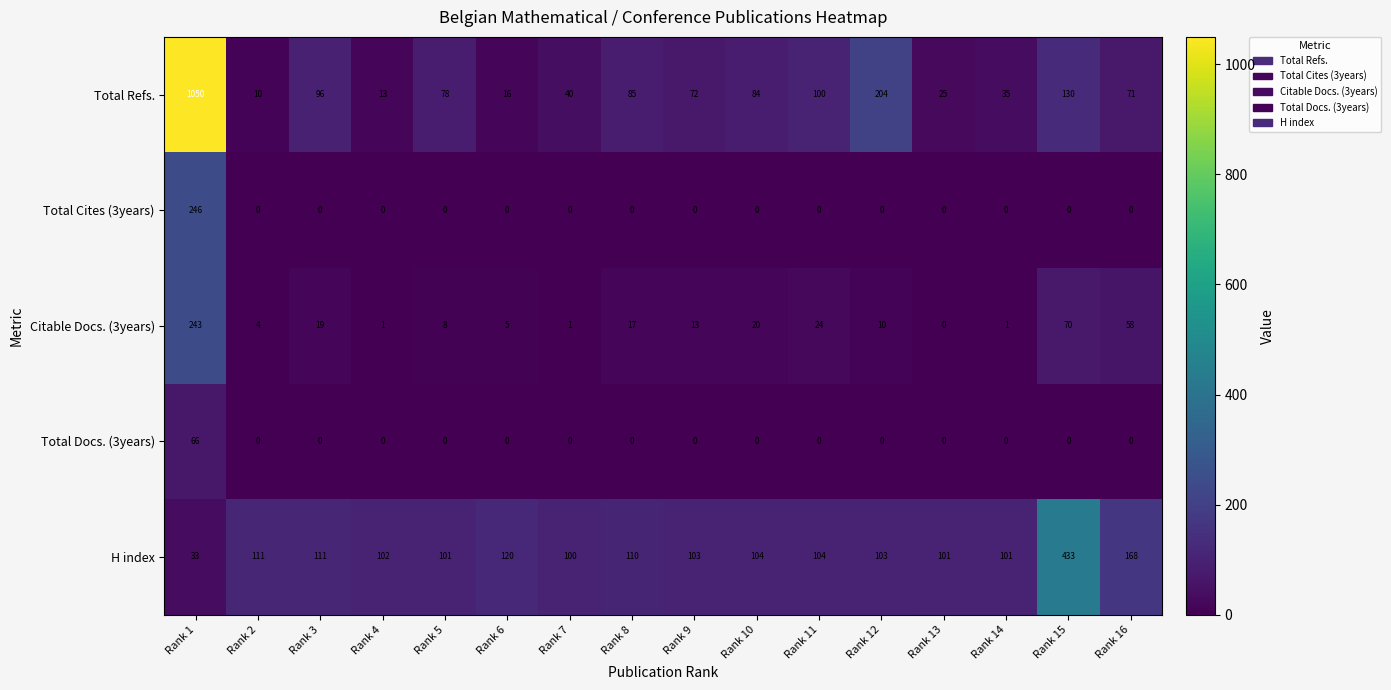

What is the highest value of the H index series?

433